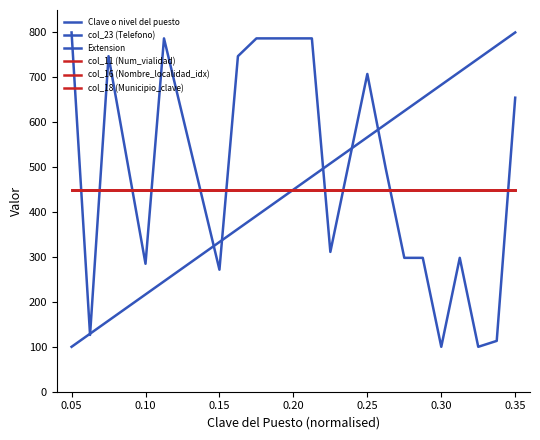

What is the maximum value for col_16 (Nombre_localidad_idx)?

450.0